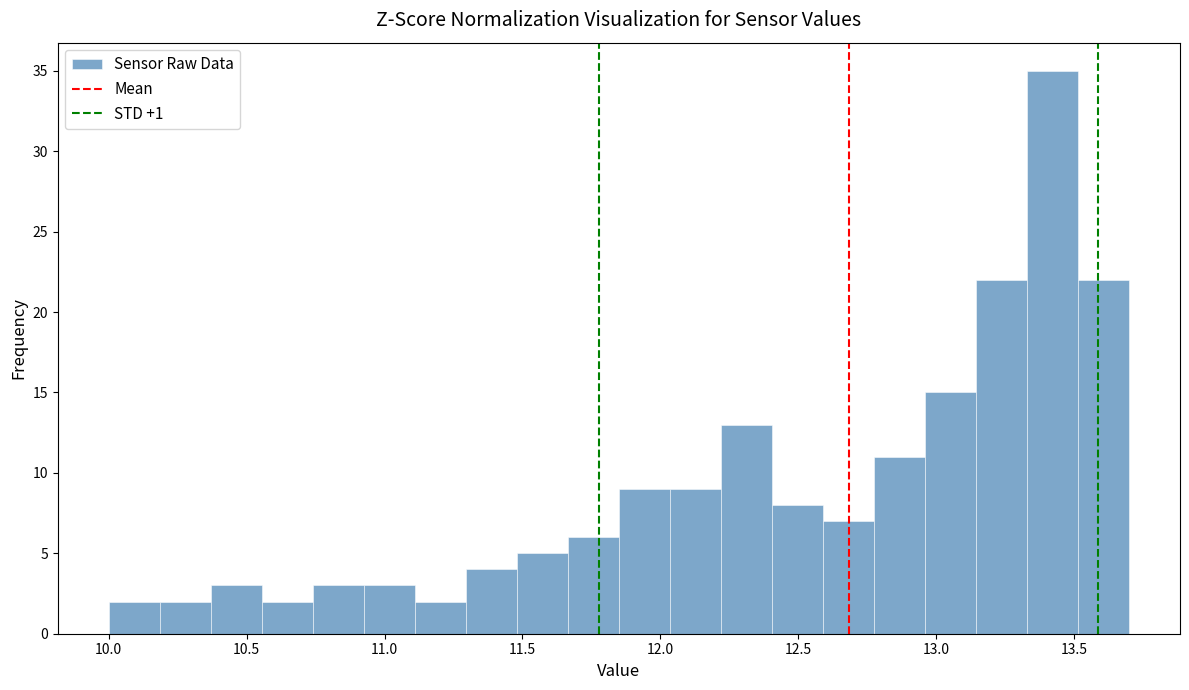

Read against the x-axis, roughly where is the centre of the tallest bar?

13.40